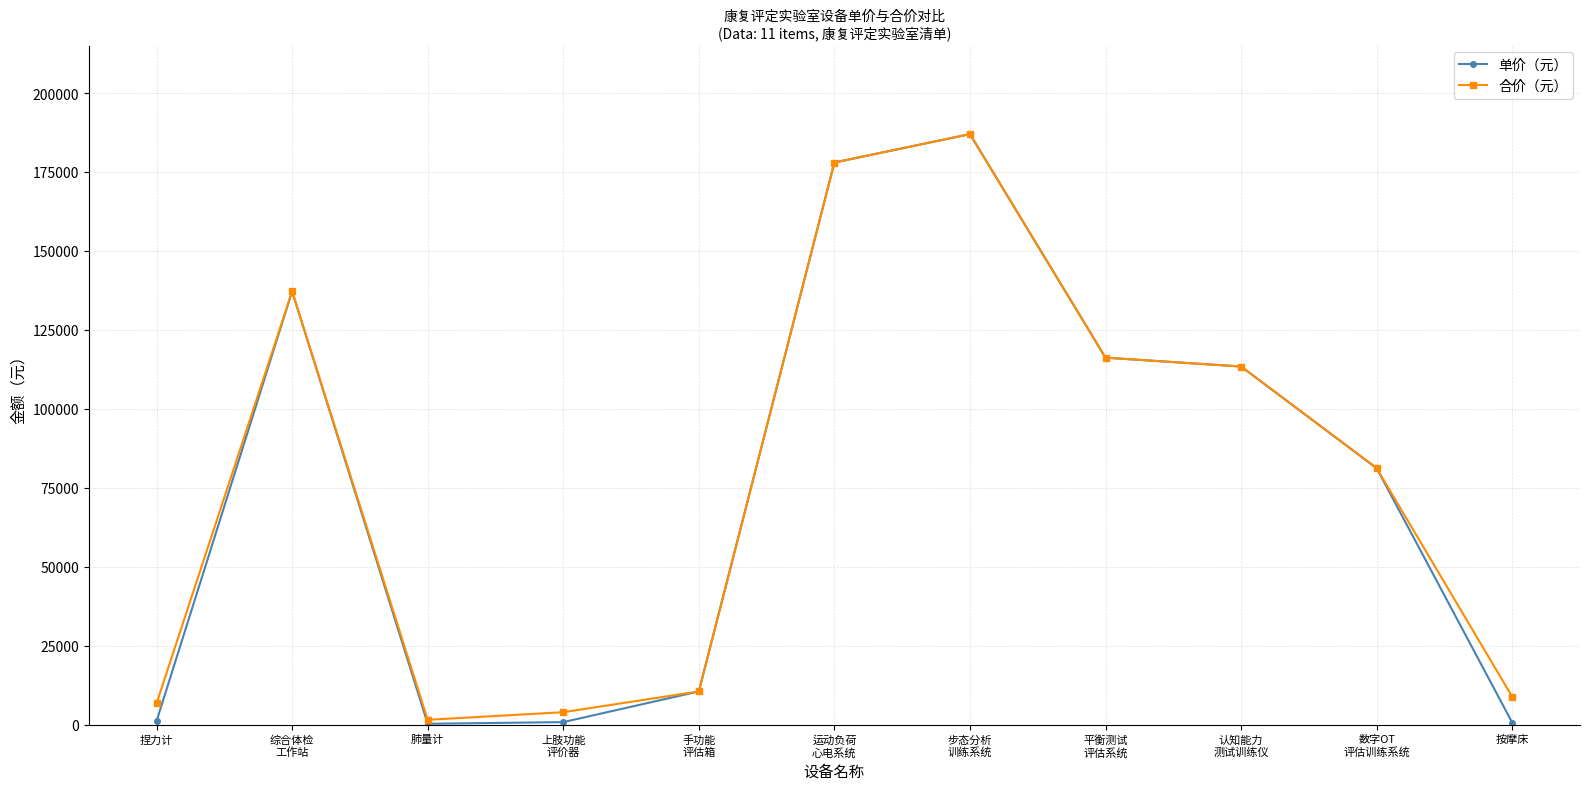

True or false: 单价（元） has more than 1 points higher than both neighbors.

True